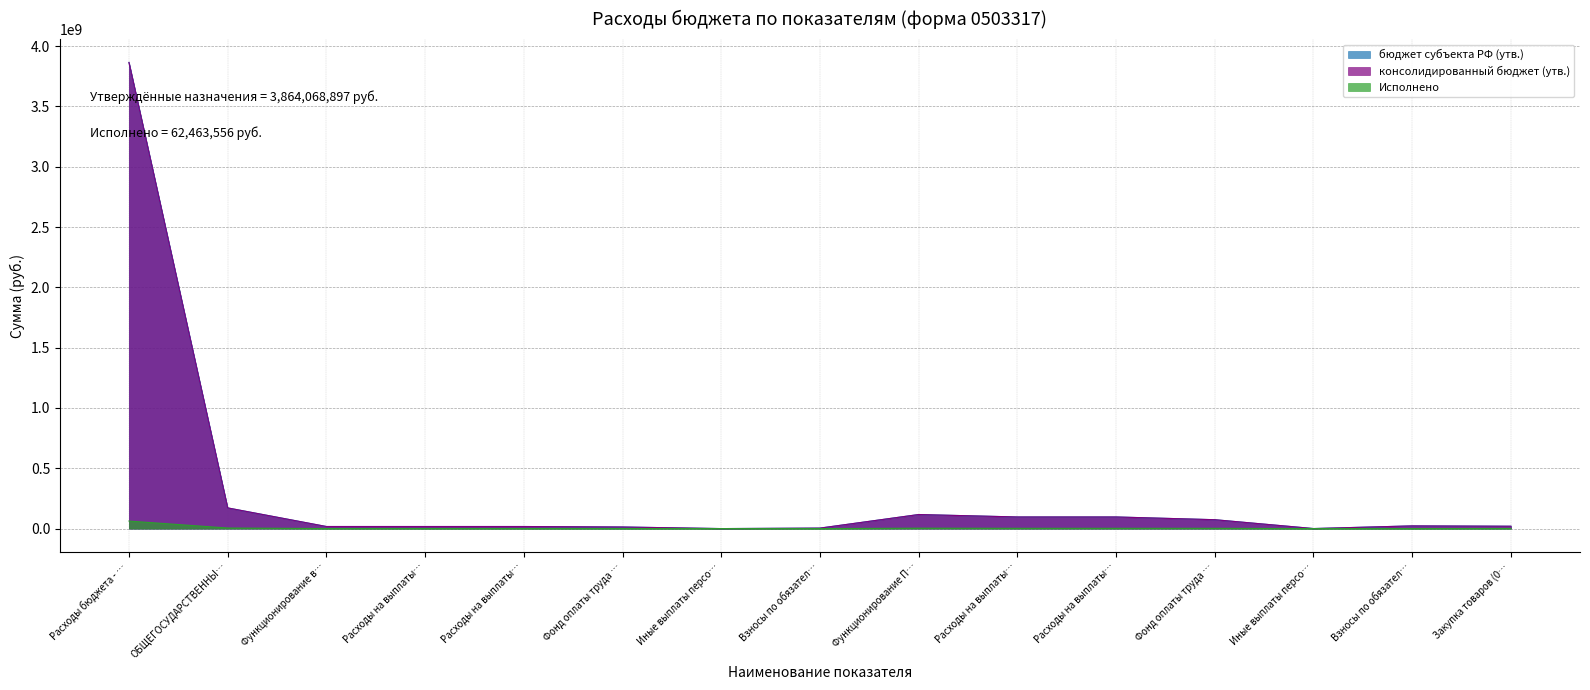

Reading right to left, what are all the values shown in this chart?

бюджет субъекта РФ (утв.): 19517649.5	22428506.9	295440.0	73668343.0	96392289.9	96392289.9	116525692.5	3968891.0	105062.5	13181233.0	17255186.5	17255186.5	17255186.5	171499179.0	3864068897.0
консолидированный бюджет (утв.): 19517649.5	22428506.9	295440.0	73668343.0	96392289.9	96392289.9	116525692.5	3968891.0	105062.5	13181233.0	17255186.5	17255186.5	17255186.5	171499179.0	3864068897.0
Исполнено: 853047.8	185.1	19970.0	2421248.4	2441403.5	2441403.5	3441616.7	0.0	47062.5	380032.8	427095.3	427095.3	427095.3	4884769.3	62463555.8